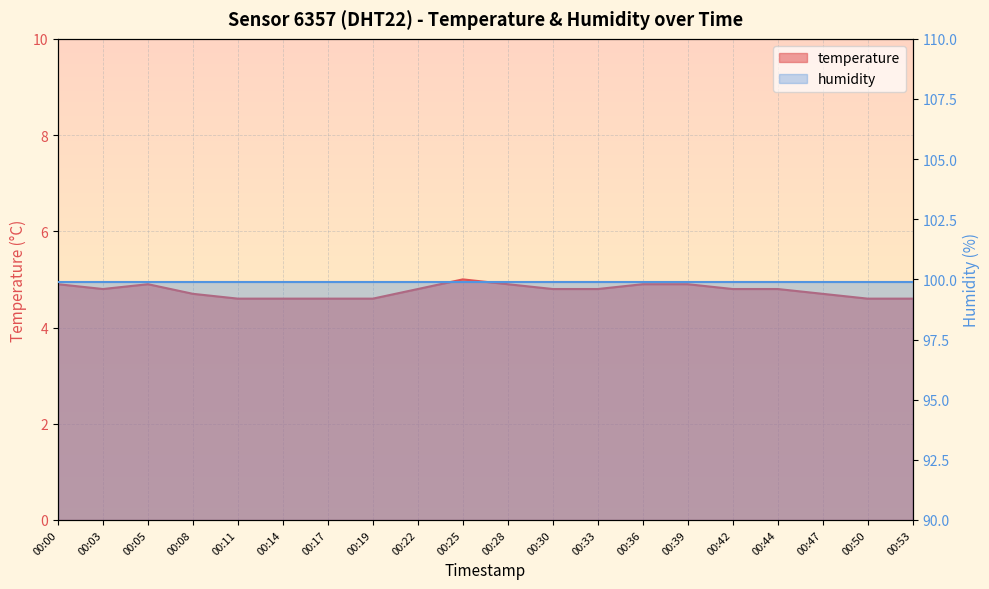

What is the average value?

4.8